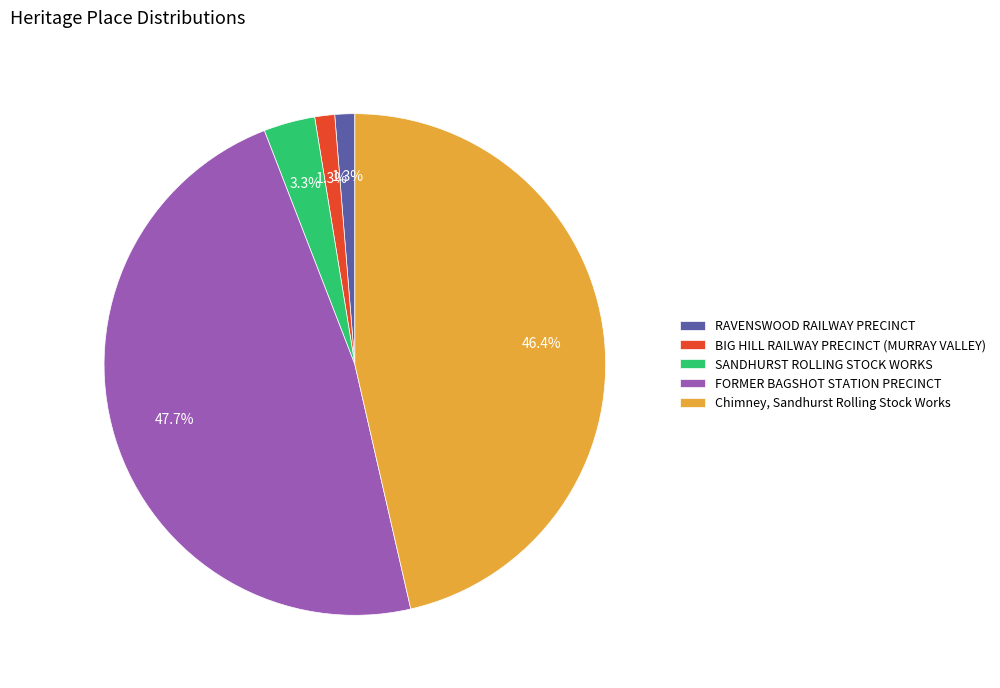

How many slices are in this pie chart?

5